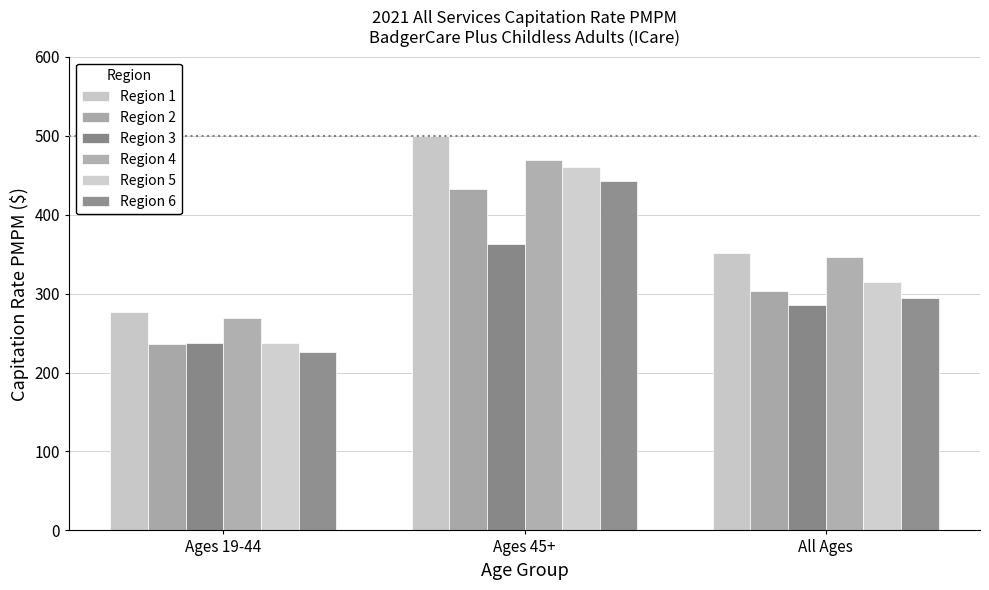

True or false: Region 6 has a value of 184.5 at Ages 45+.

False